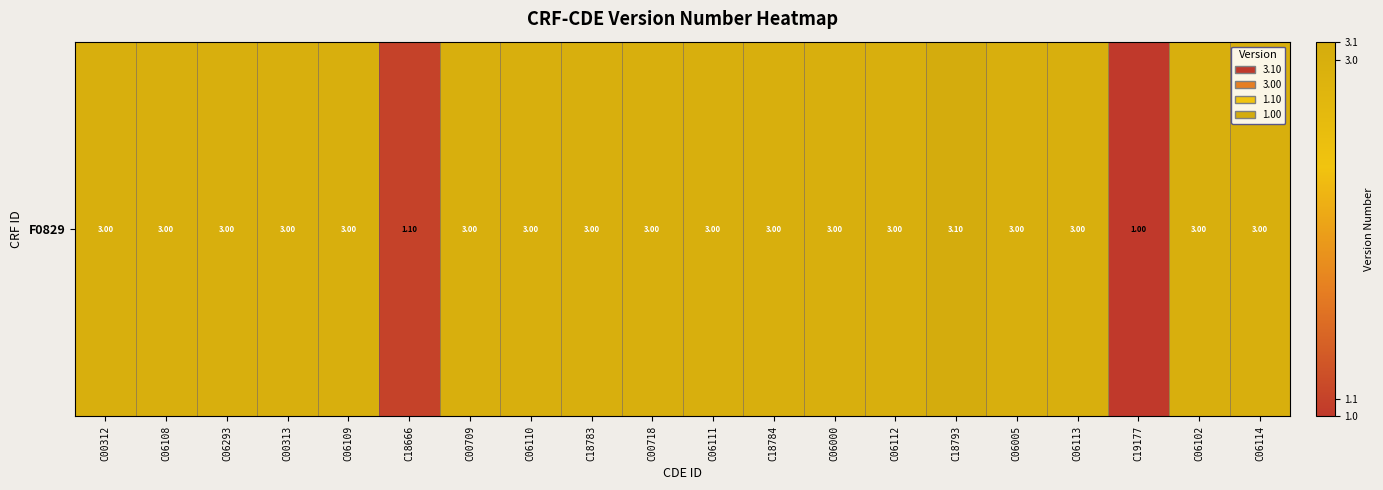

List the labels in order of value, smallest first.

C19177, C18666, C00312, C06108, C06293, C00313, C06109, C00709, C06110, C18783, C00718, C06111, C18784, C06000, C06112, C06005, C06113, C06102, C06114, C18793